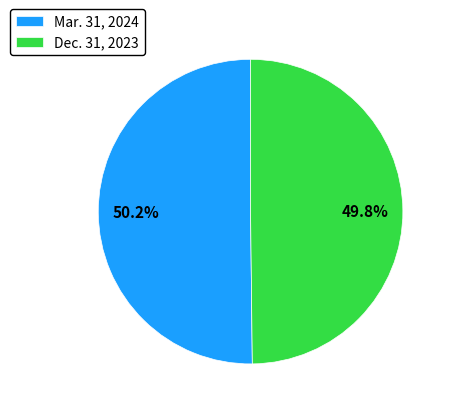

Rank the categories by value from highest to lowest.

Mar. 31, 2024, Dec. 31, 2023